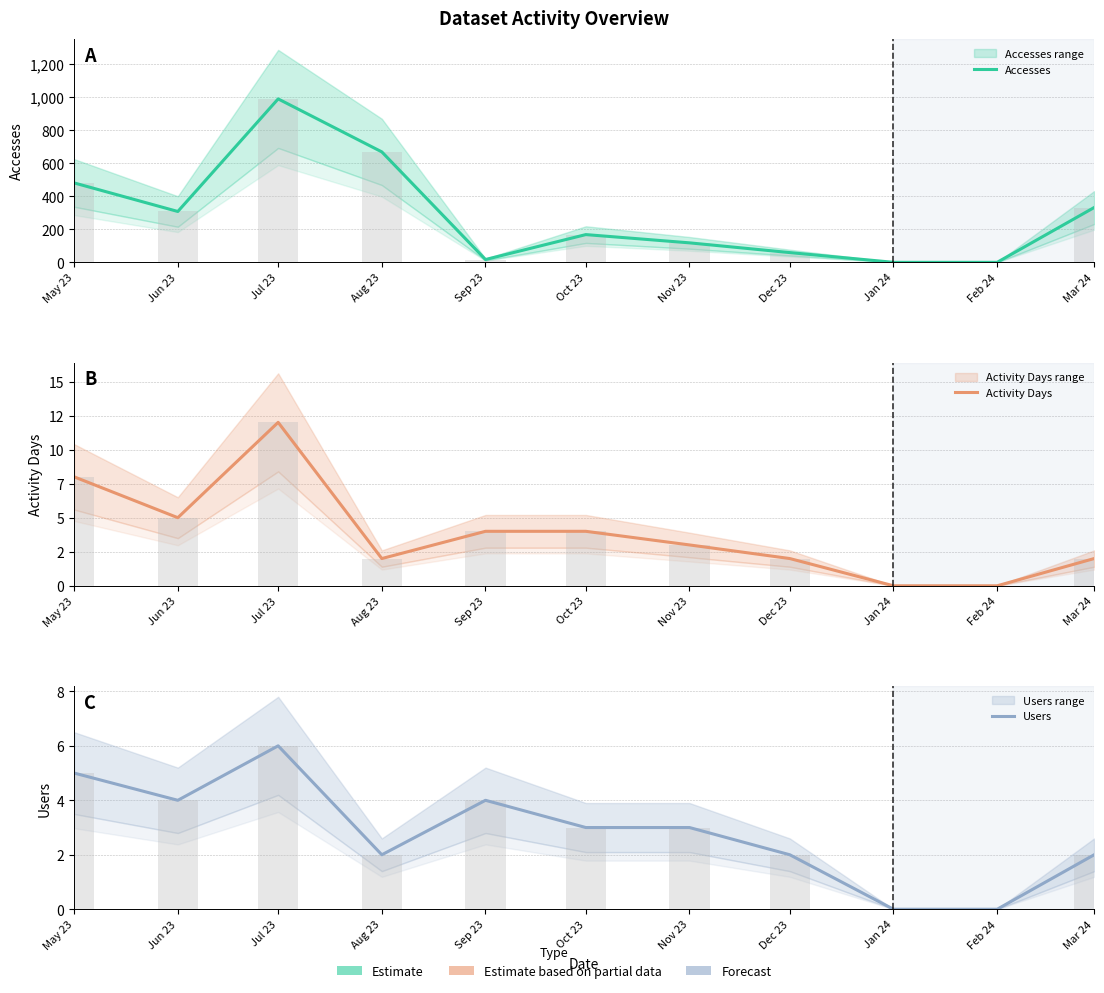

What is the difference between the second highest and minimum values in the Accesses series?

669